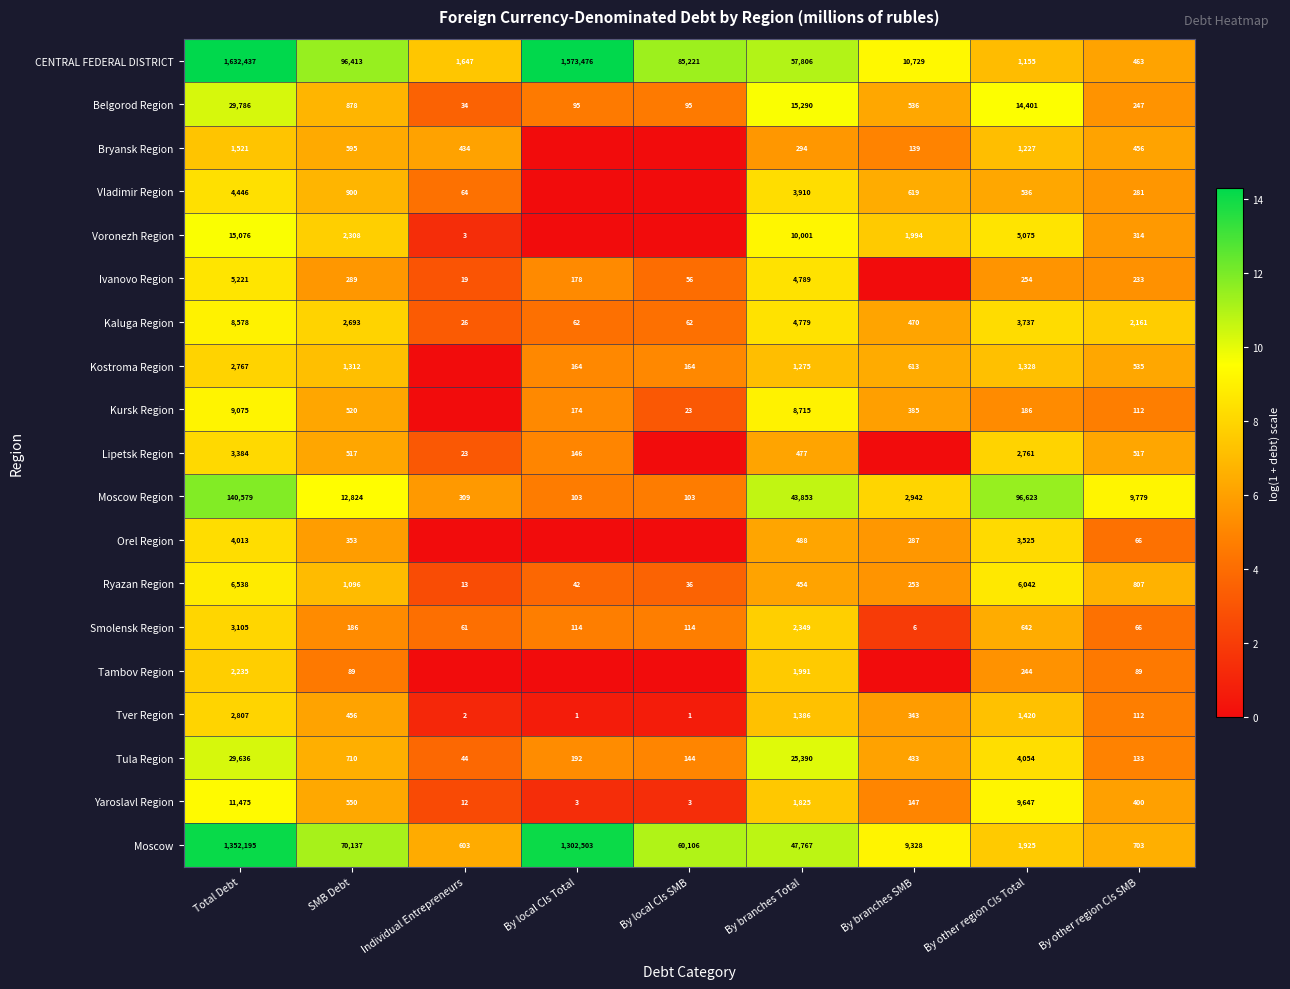

What is the difference between the maximum and minimum values in the CENTRAL FEDERAL DISTRICT series?

1631974